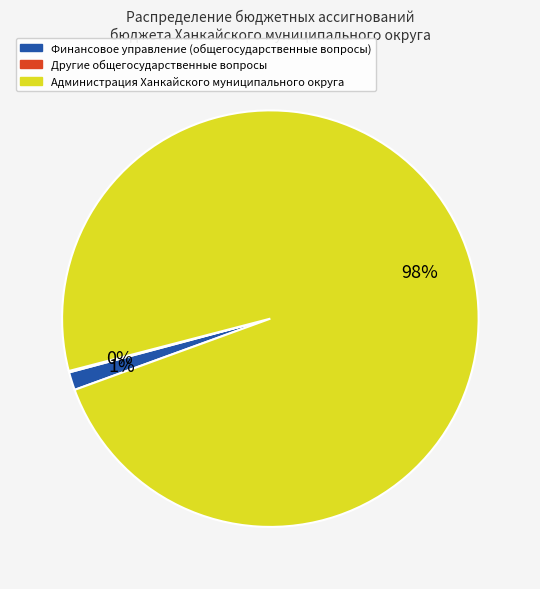

Which slice is the largest?

Администрация Ханкайского муниципального округа